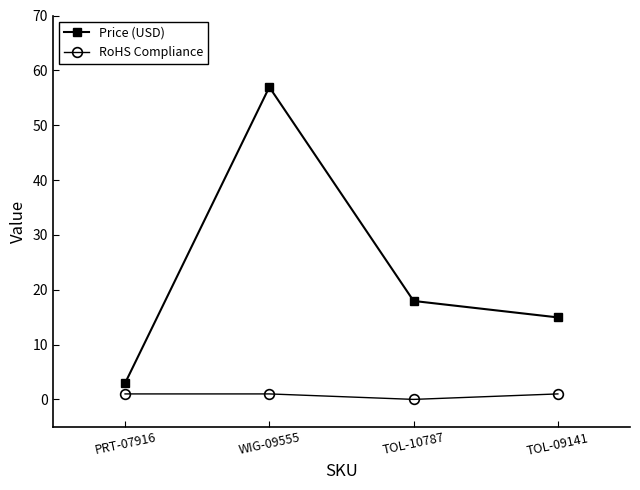

The RoHS Compliance series shows 1.0 at TOL-09141. True or false?

True